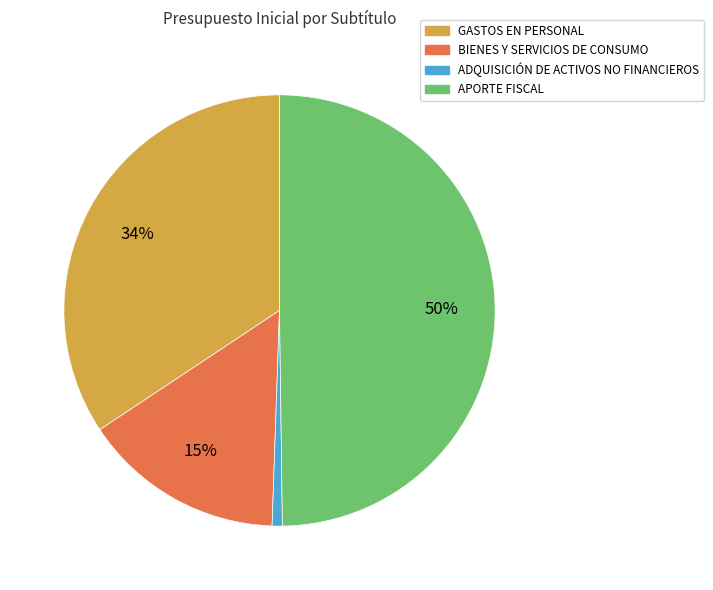

To the nearest percent, what percentage of the pie is ADQUISICIÓN DE ACTIVOS NO FINANCIEROS?

1%